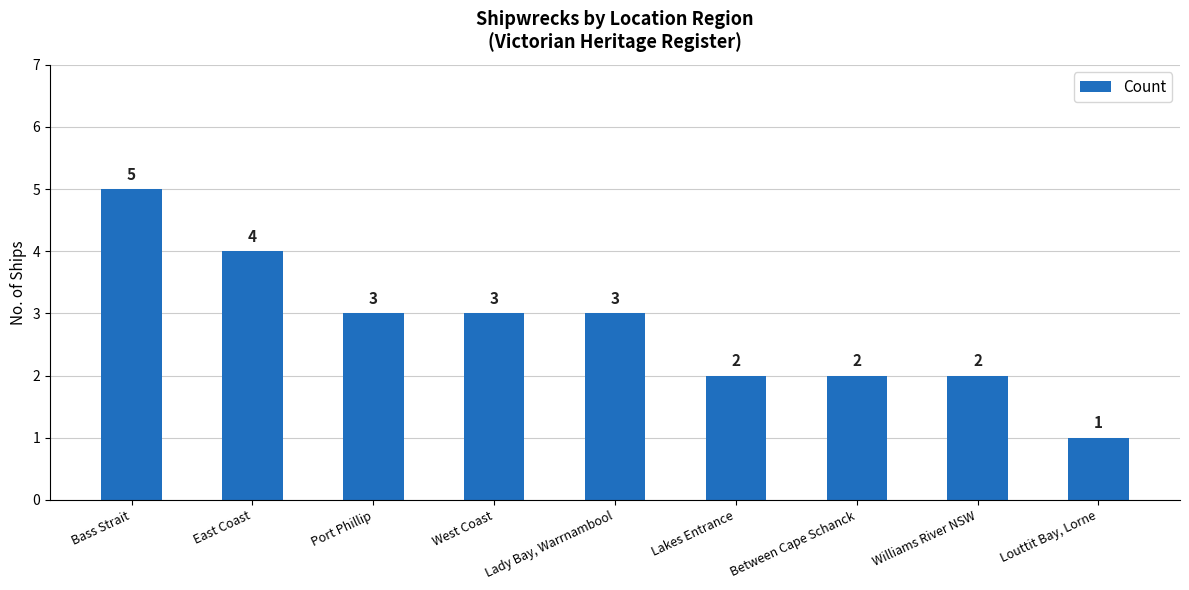

What is the difference between the maximum and second lowest values?

3